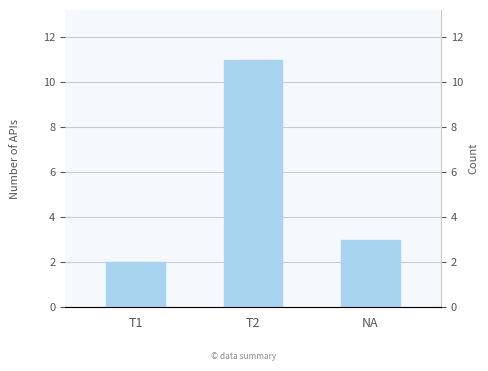

Reading right to left, list all the values displayed in this chart.

3	11	2